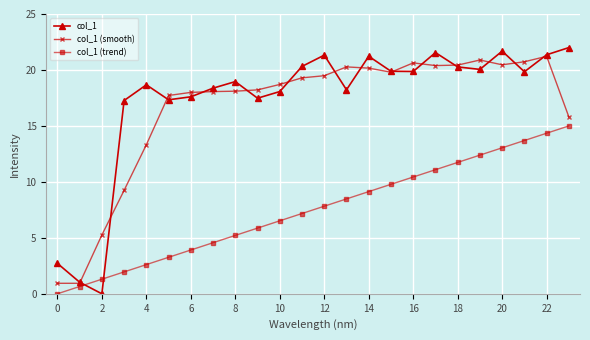

What is the average value of the col_1 (smooth) series?

16.6